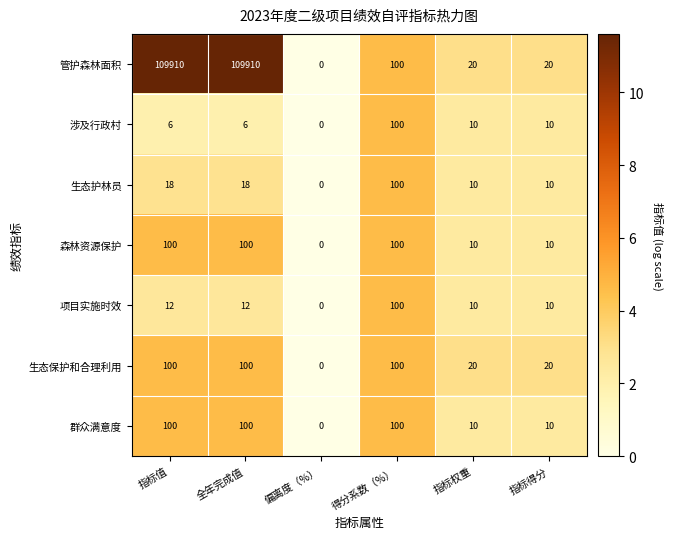

Which series has the largest total across all categories?

管护森林面积